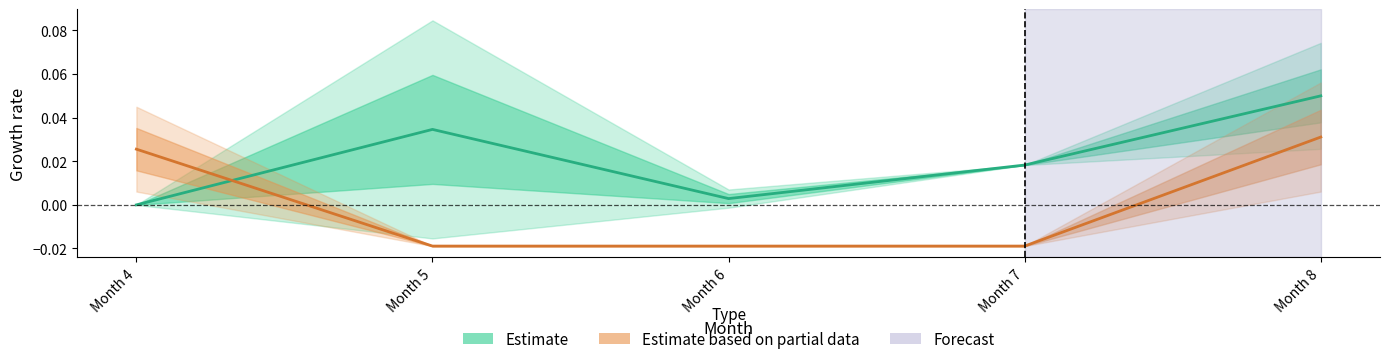

Which series has the largest total across all categories?

Estimate